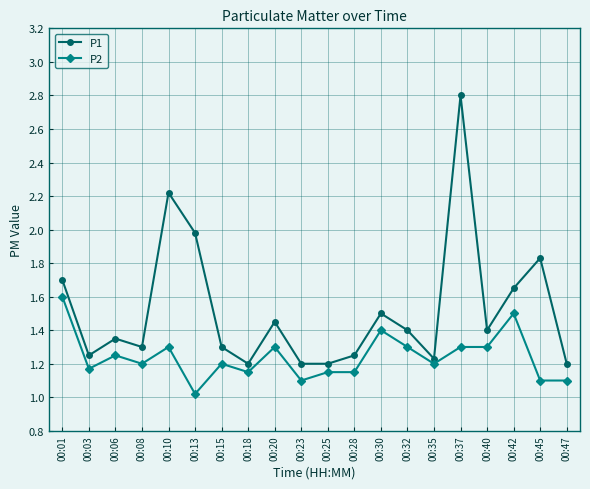

What is the difference between the maximum and second lowest values in the P2 series?

0.5